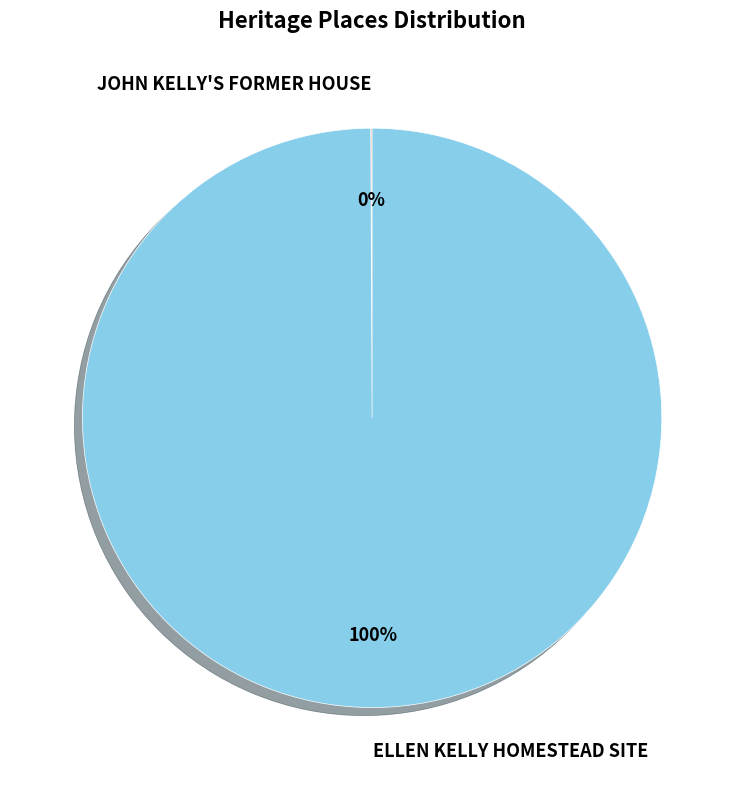

Which category has the biggest portion of the pie?

ELLEN KELLY HOMESTEAD SITE